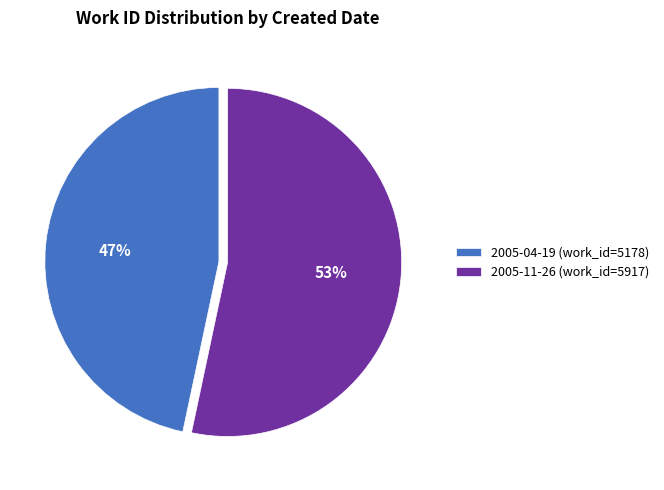

To the nearest percent, what is the combined percentage of 2005-04-19 (work_id=5178) and 2005-11-26 (work_id=5917)?

100%